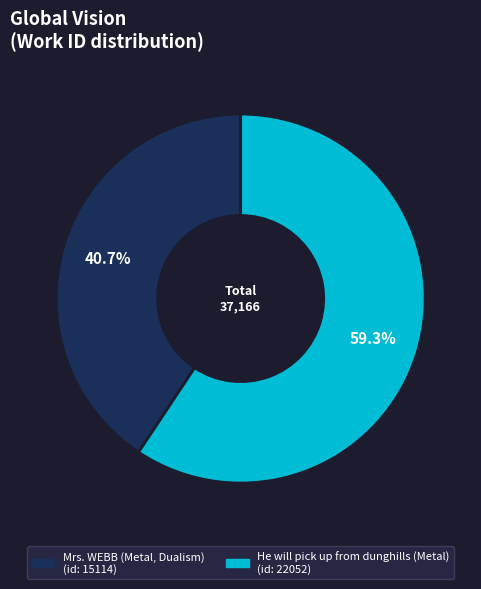

Which has a higher value, He will pick up from dunghills (Metal) or Mrs. WEBB (Metal, Dualism)?

He will pick up from dunghills (Metal)